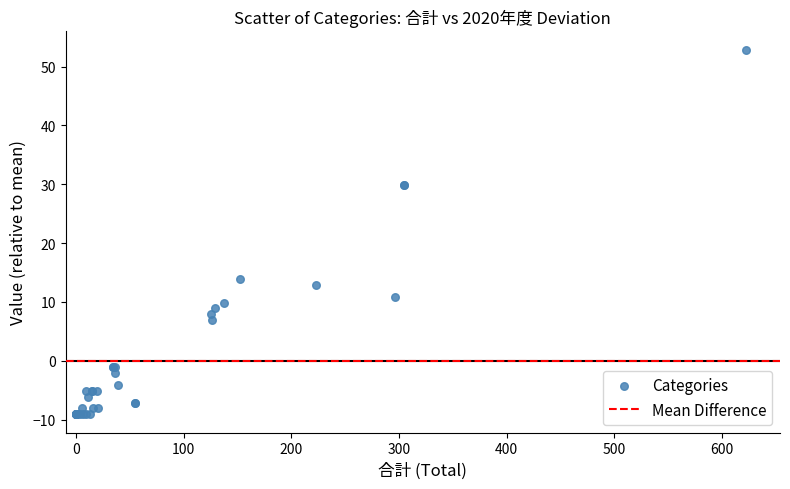

What Y value in the scatter plot is closest to 21?

13.9